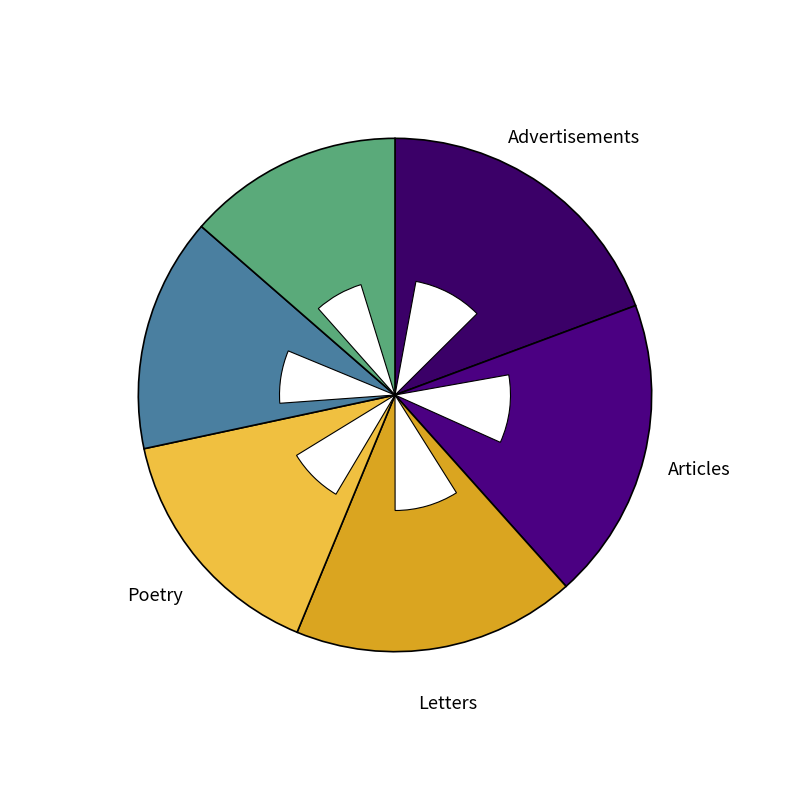

Is there any slice that represents more than half of the pie?

No